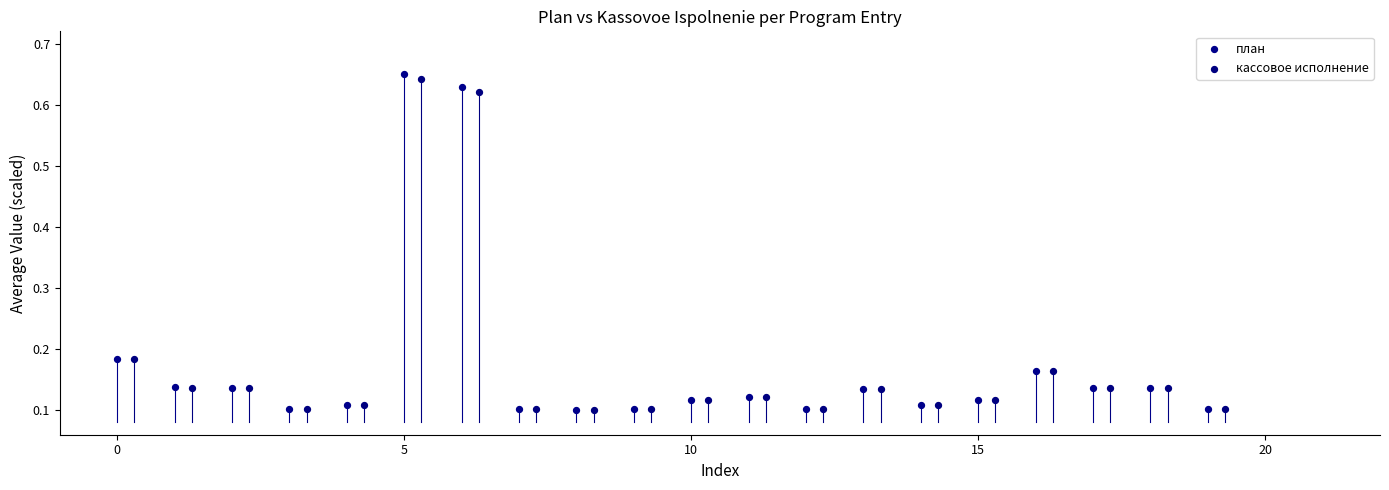

What are all the series names shown in the legend?

план, кассовое исполнение